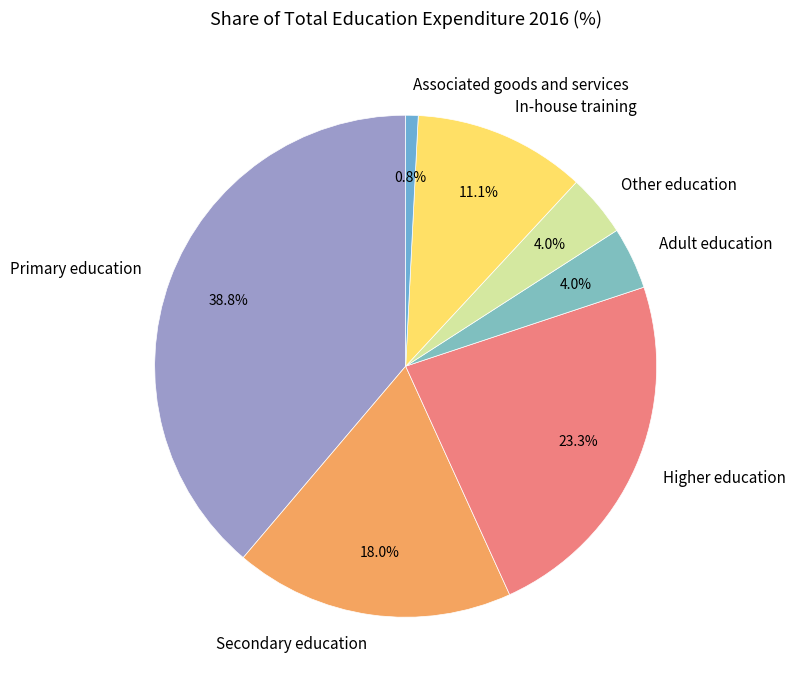

How many segments does this pie chart have?

7